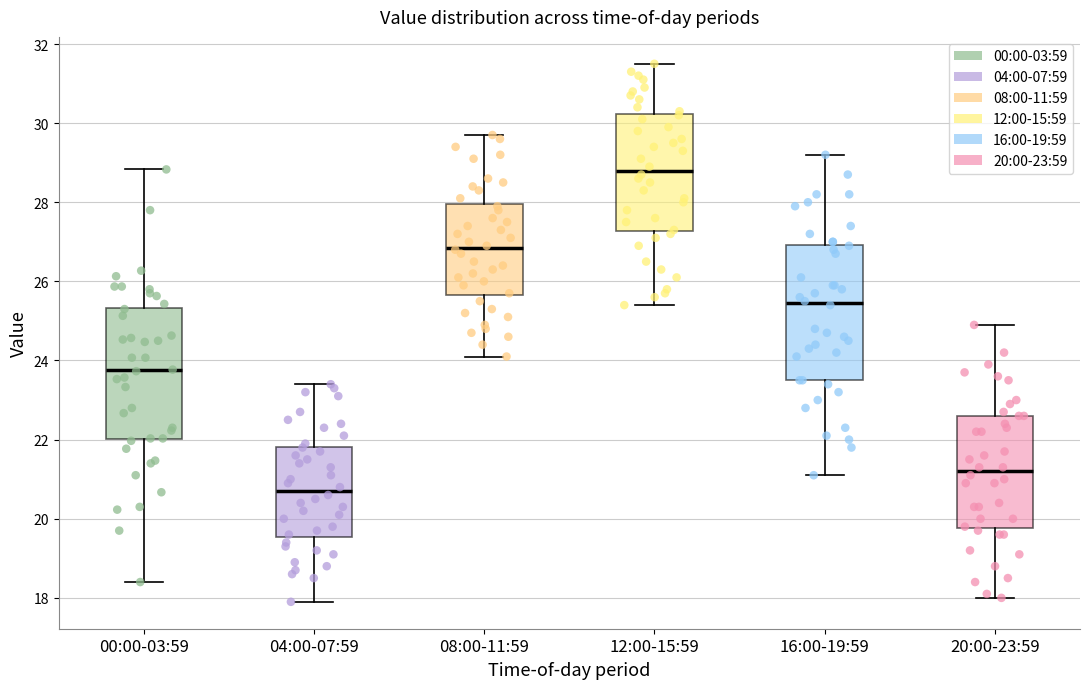

Where is the upper edge of the box for 04:00-07:59 on the y-axis? The values are not printed on the chart, so give them approximately, as read against the axis.

21.8